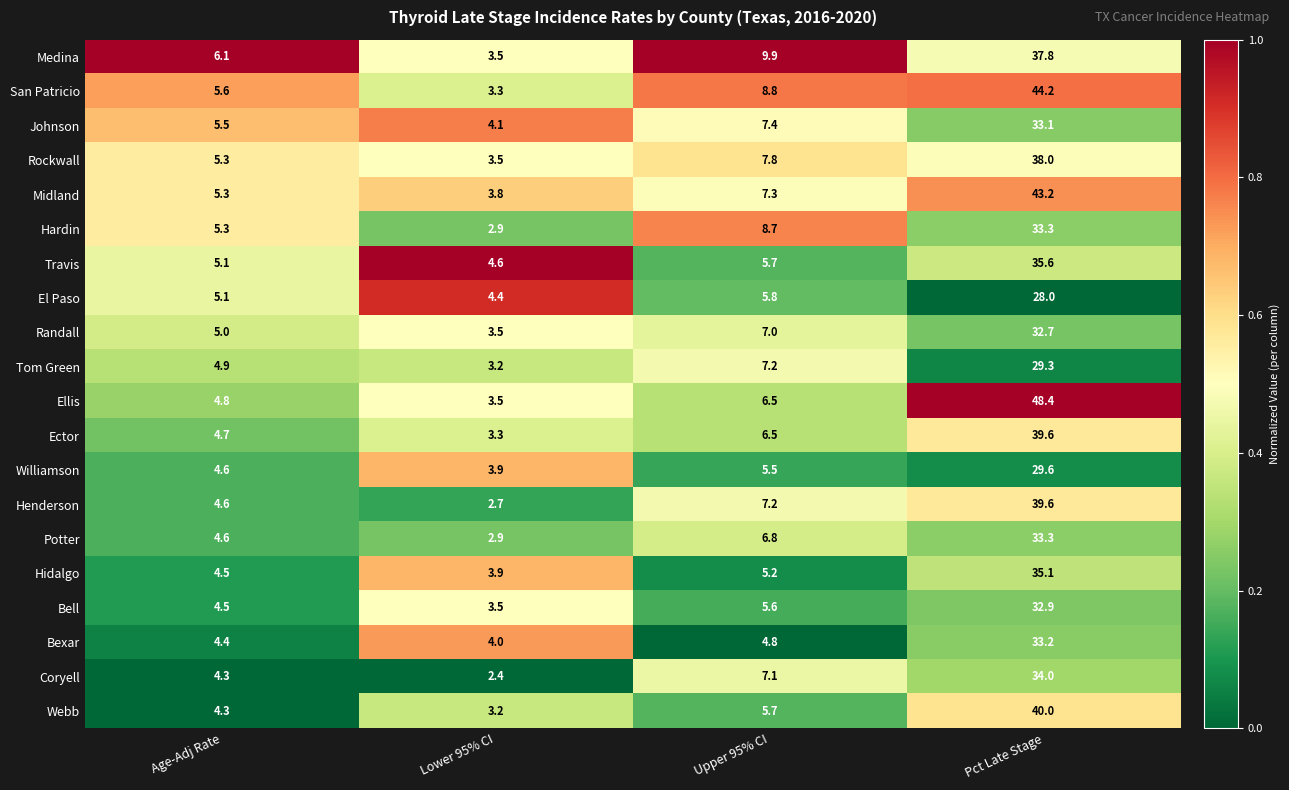

Which category has the highest value across all series?

Pct Late Stage